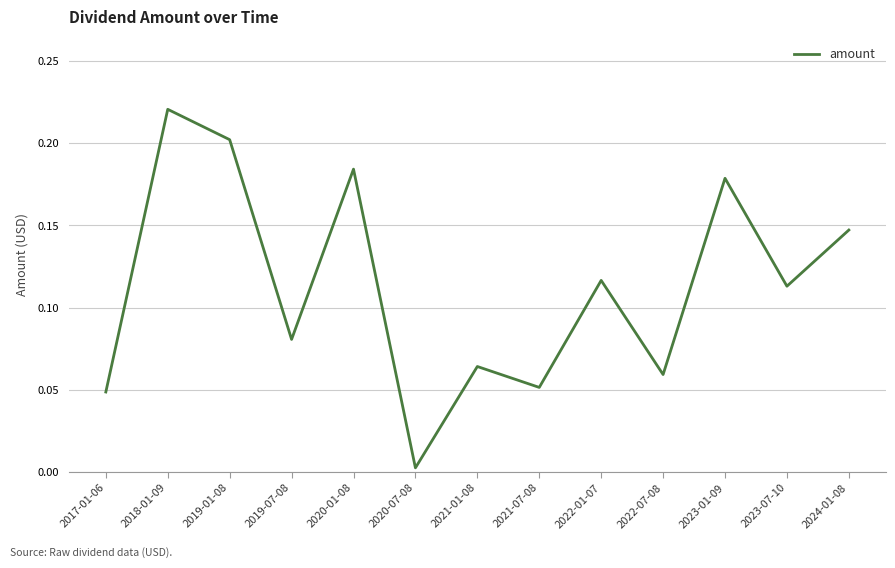

What position from the left is 2024-01-08?

13